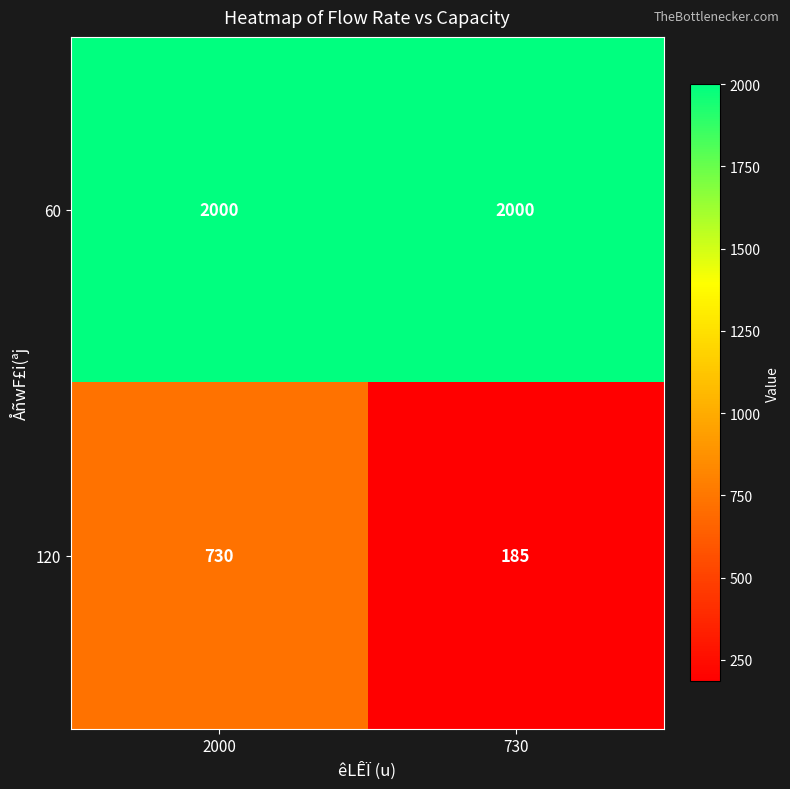

List the series in order of their peak value, highest first.

60, 120